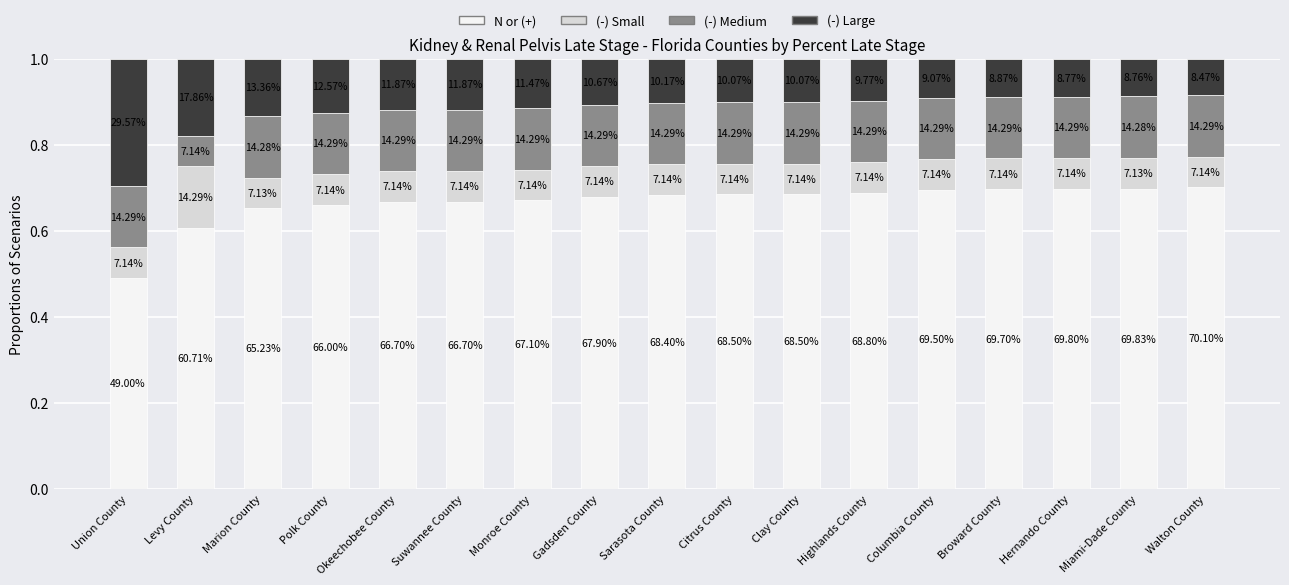

What is the total value across all series at Miami-Dade County?

1.0